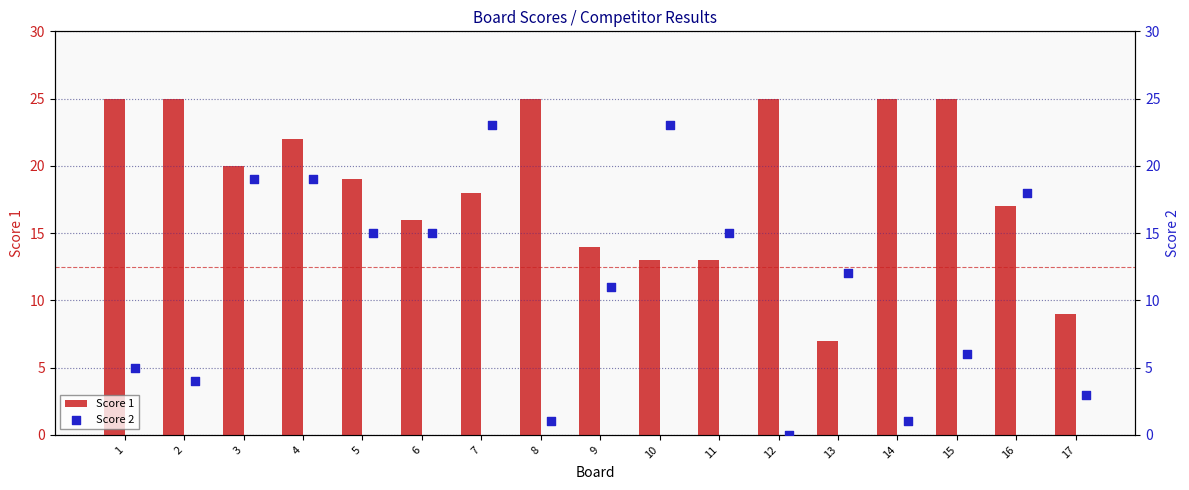

What is the difference between the maximum and minimum values in the Score 1 series?

18